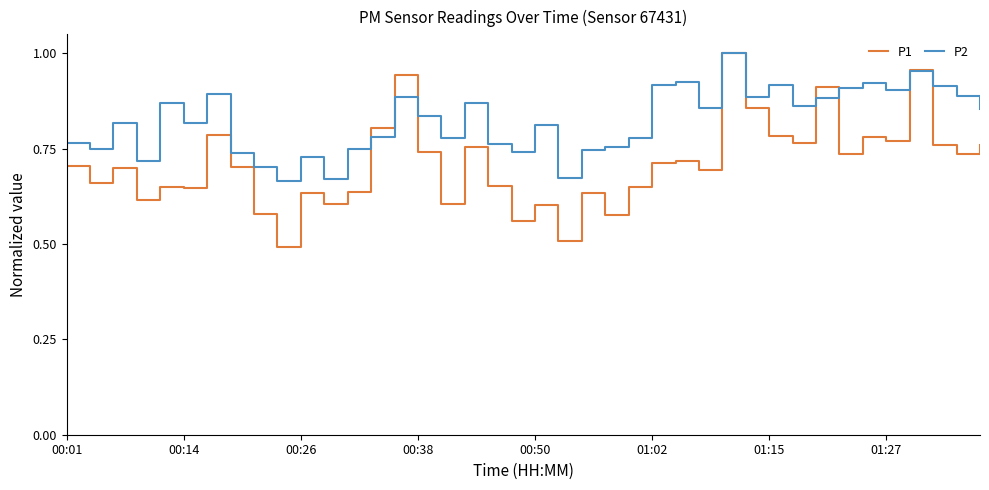

Rank the series by their average value, from highest to lowest.

P2, P1